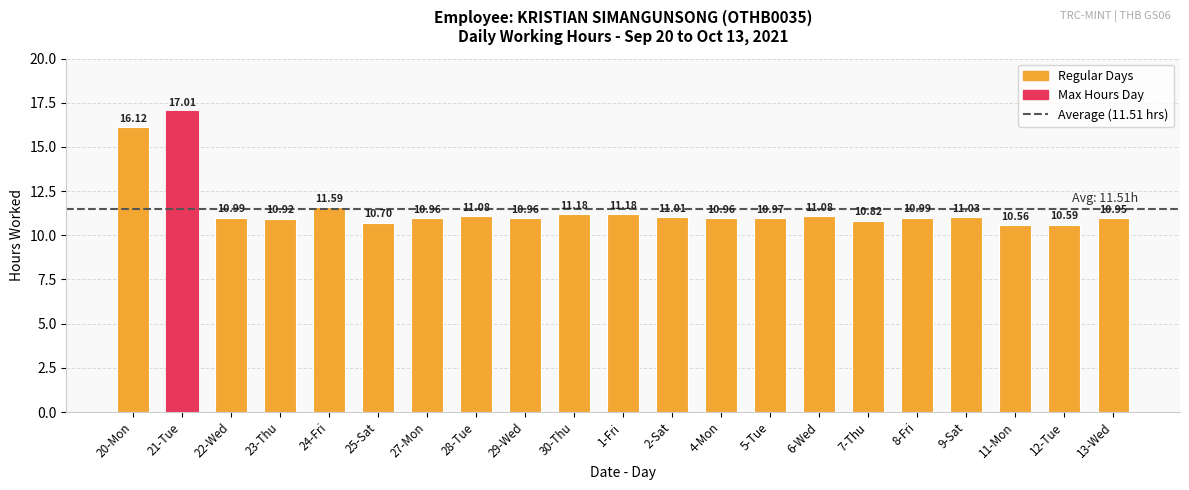

What is the value of the 20th bar from the left?

10.6